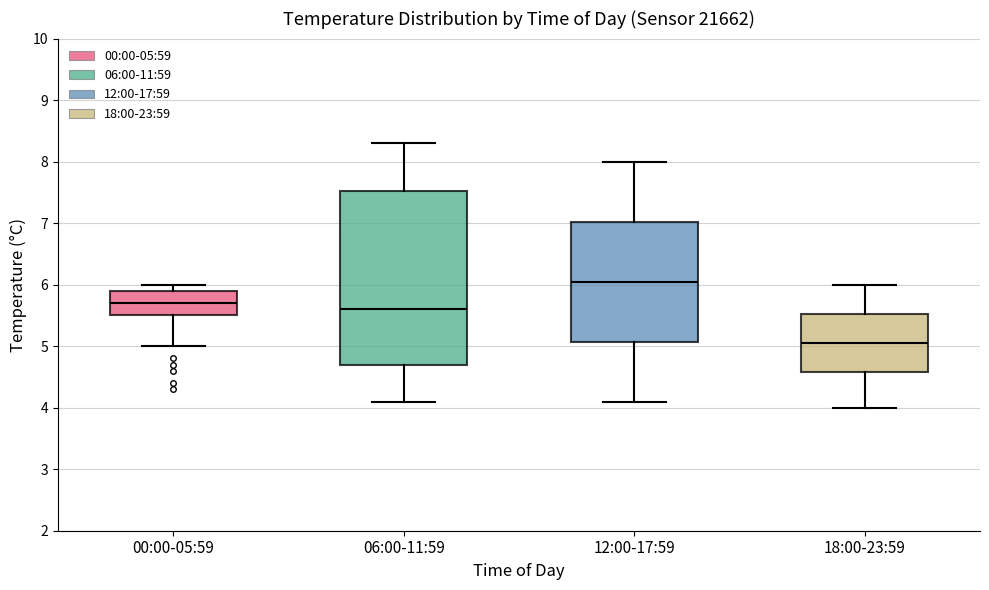

Which box has the lowest median line?

18:00-23:59